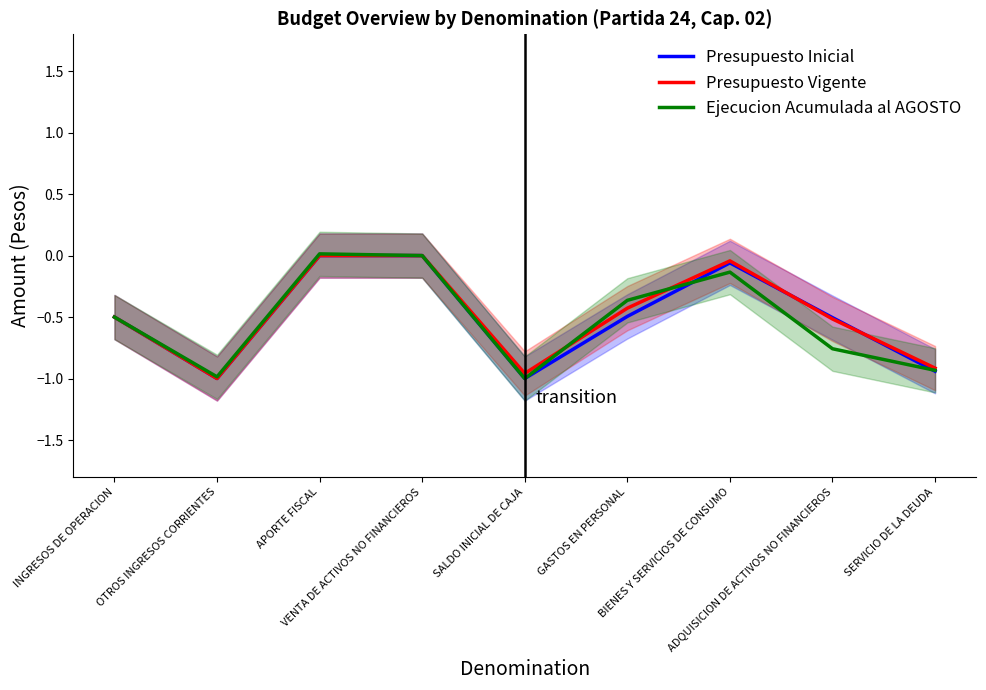

What are all the series names shown in the legend?

Presupuesto Inicial, Presupuesto Vigente, Ejecucion Acumulada al AGOSTO